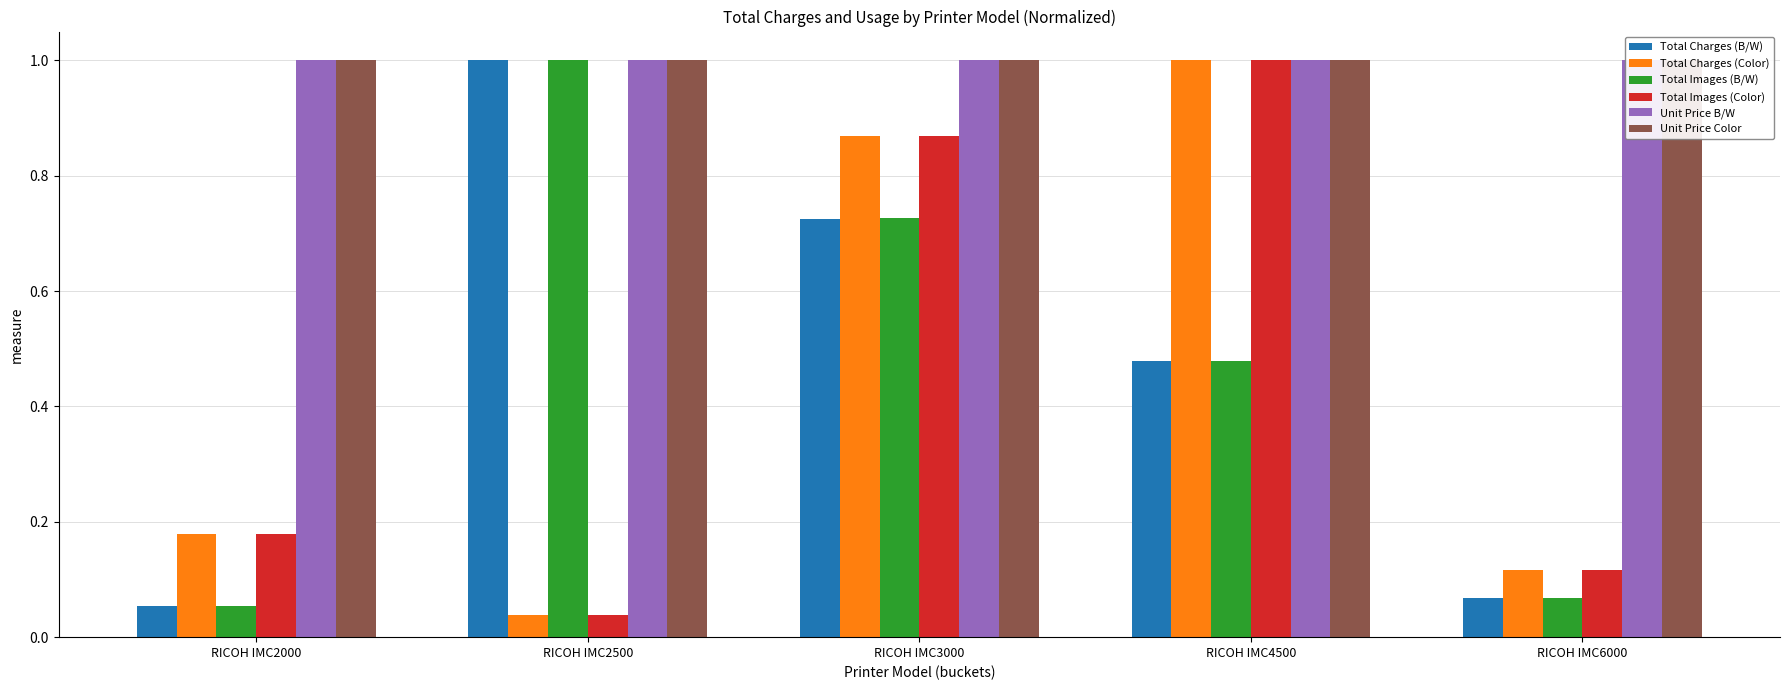

Count the number of categories in the chart.

5